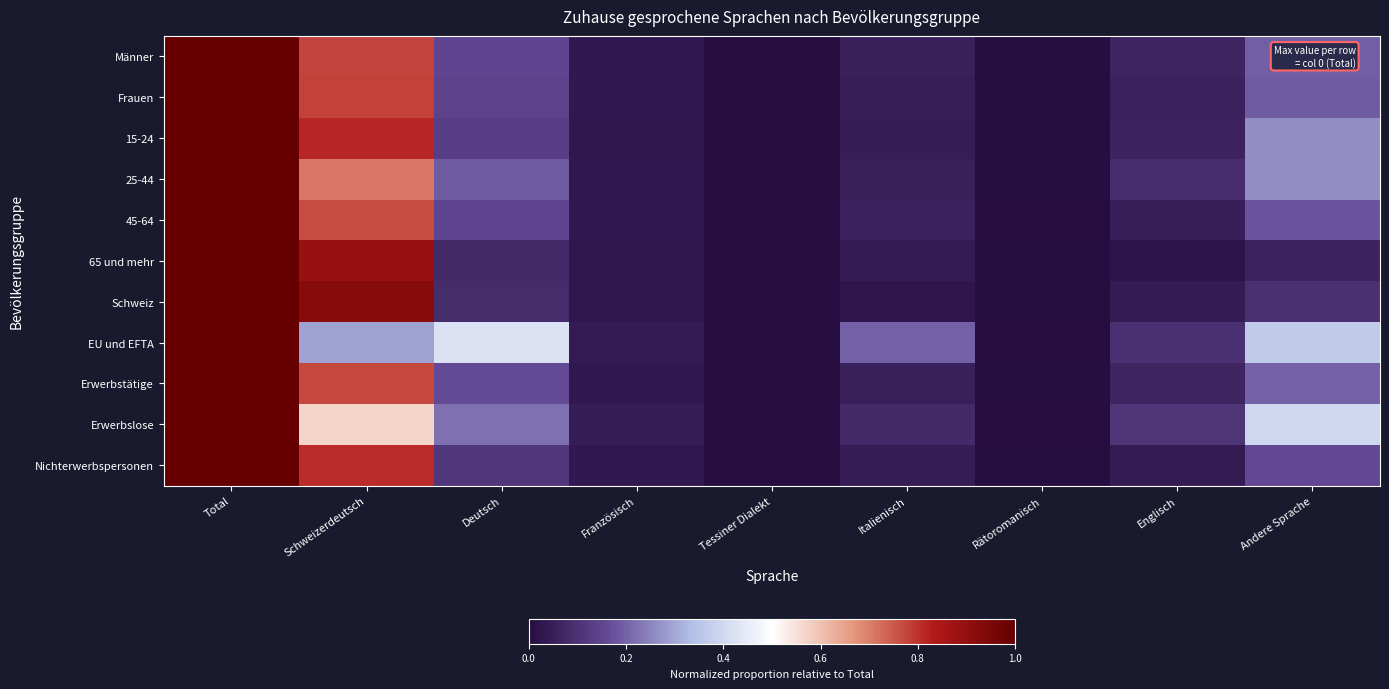

How many distinct data groups are displayed?

11